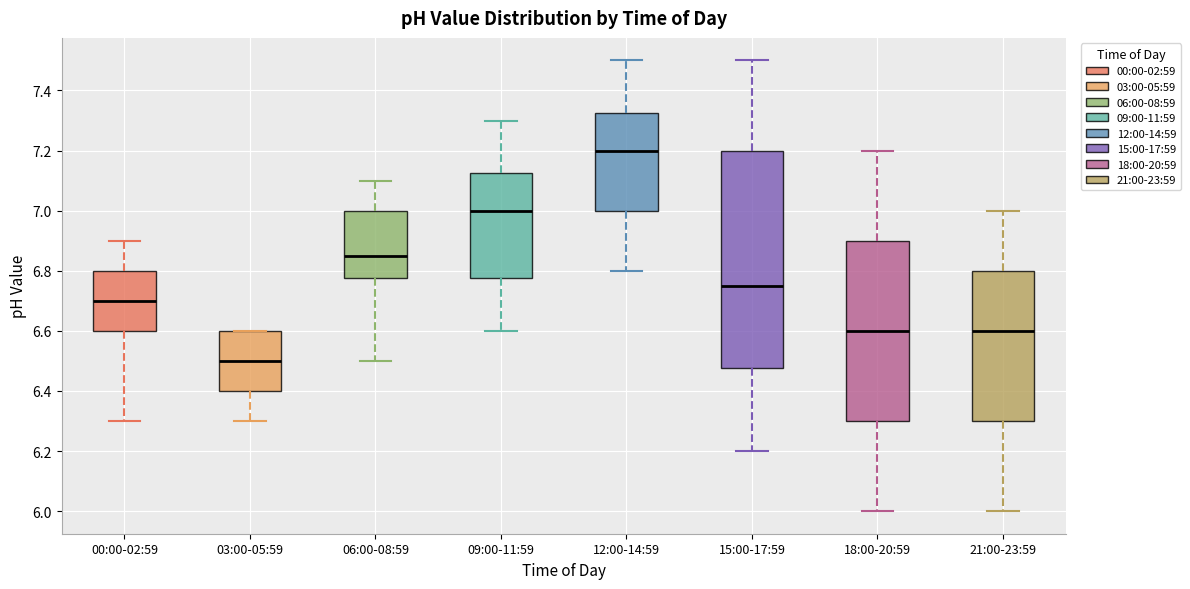

Which box is the tallest, from its lower edge to its upper edge?

15:00-17:59